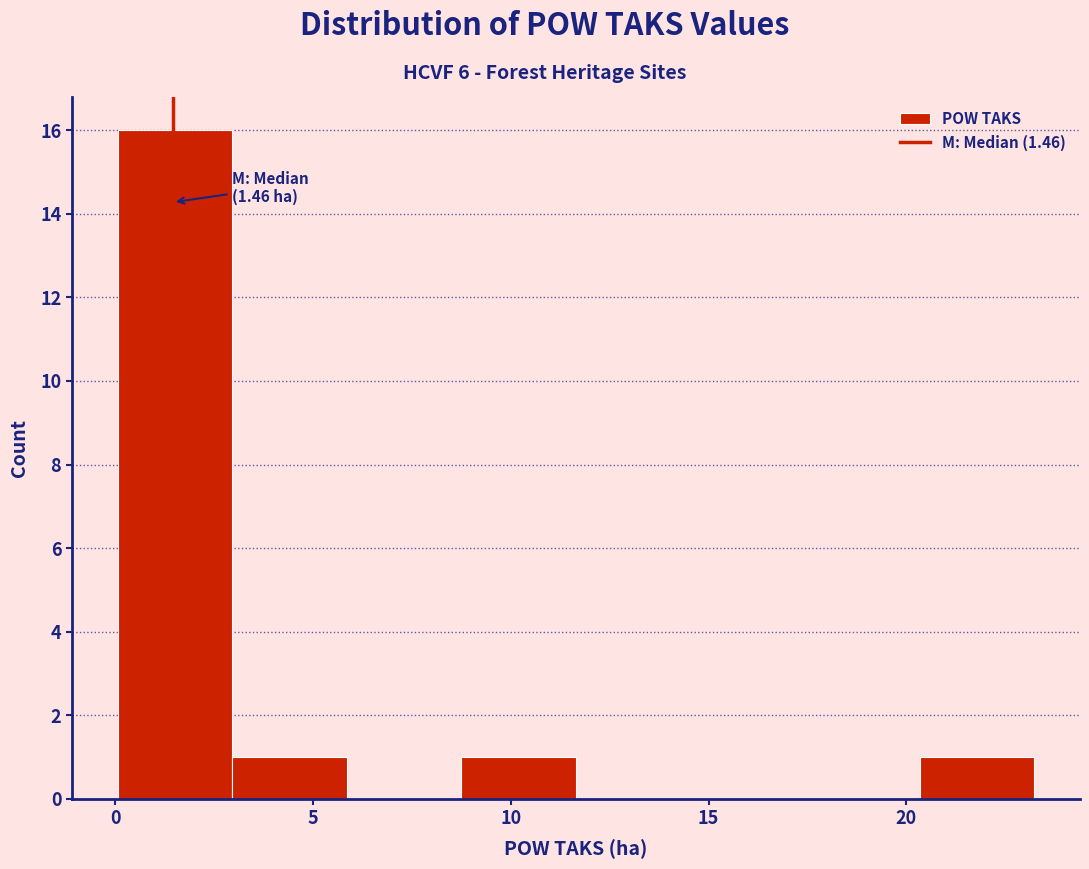

Which range on the x-axis has the tallest bar?

0.0 to 3.0